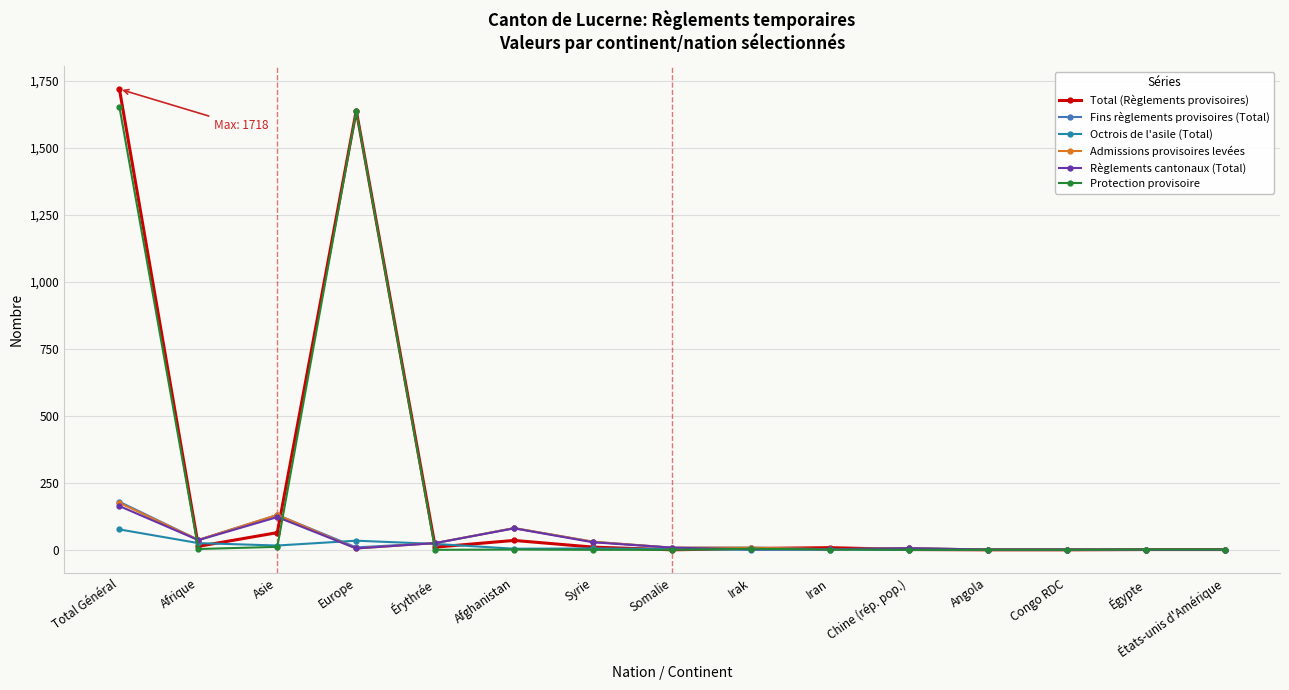

What is the difference between the Règlements cantonaux (Total) values at Égypte and Europe?

5